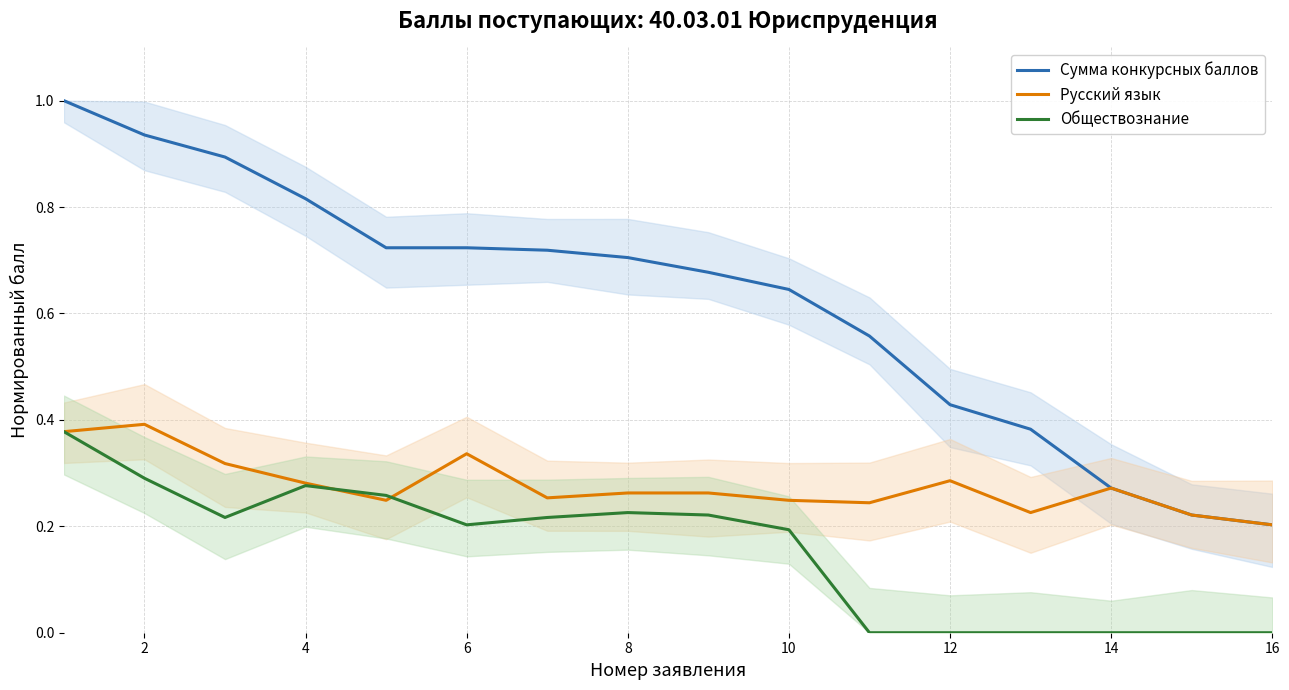

At 0, list the series in order from smallest to largest.

Русский язык, Обществознание, Сумма конкурсных баллов